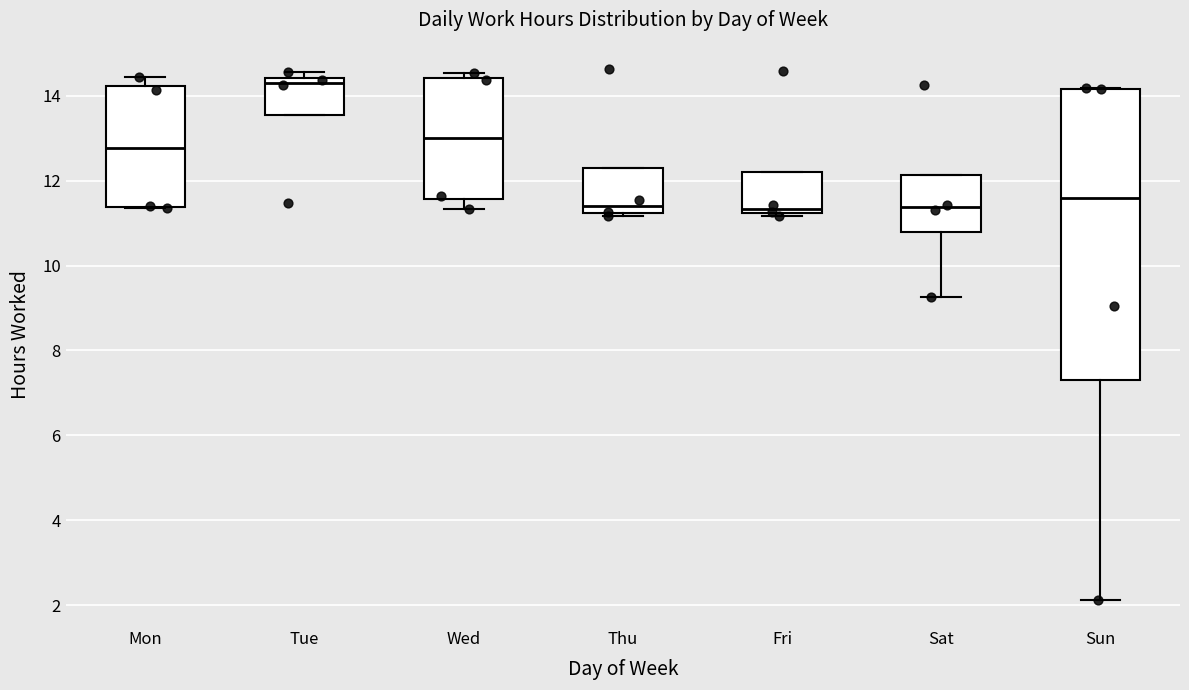

Comparing the boxes themselves (not the whiskers), which one is the tallest?

Sun